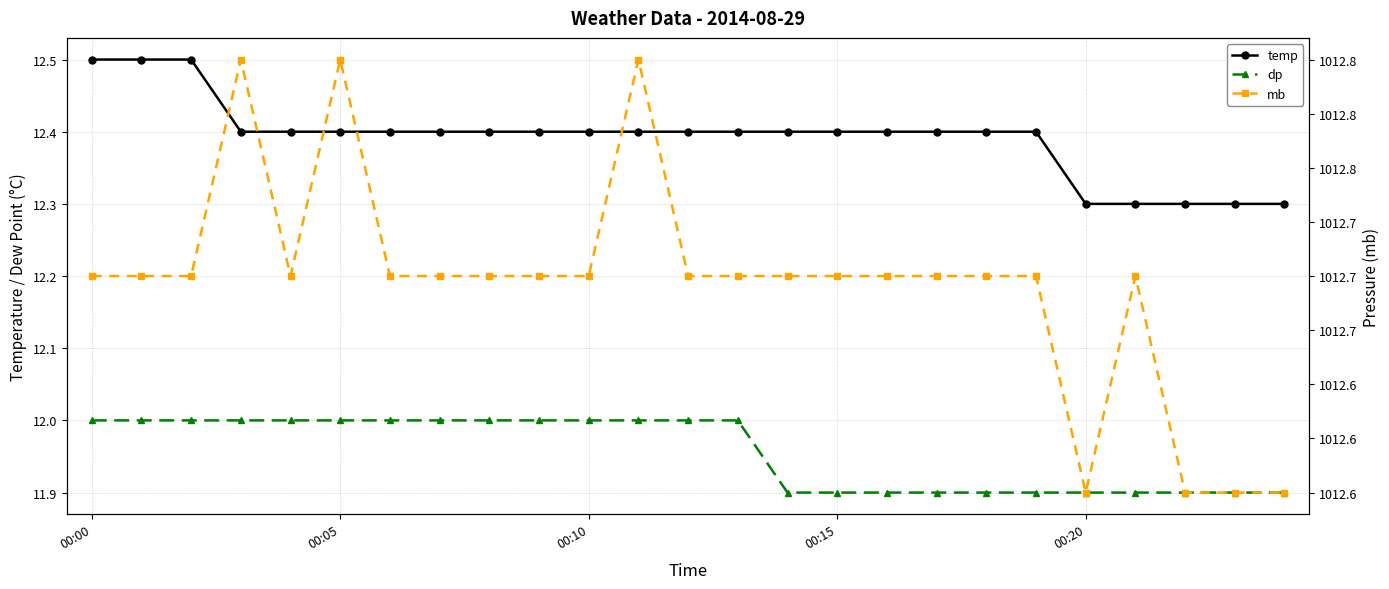

Reading right to left, what are all the values shown in this chart?

temp: 12.3	12.3	12.3	12.3	12.3	12.4	12.4	12.4	12.4	12.4	12.4	12.4	12.4	12.4	12.4	12.4	12.4	12.4	12.4	12.4	12.4	12.4	12.5	12.5	12.5
dp: 11.9	11.9	11.9	11.9	11.9	11.9	11.9	11.9	11.9	11.9	11.9	12.0	12.0	12.0	12.0	12.0	12.0	12.0	12.0	12.0	12.0	12.0	12.0	12.0	12.0
mb: 1012.6	1012.6	1012.6	1012.7	1012.6	1012.7	1012.7	1012.7	1012.7	1012.7	1012.7	1012.7	1012.7	1012.8	1012.7	1012.7	1012.7	1012.7	1012.7	1012.8	1012.7	1012.8	1012.7	1012.7	1012.7